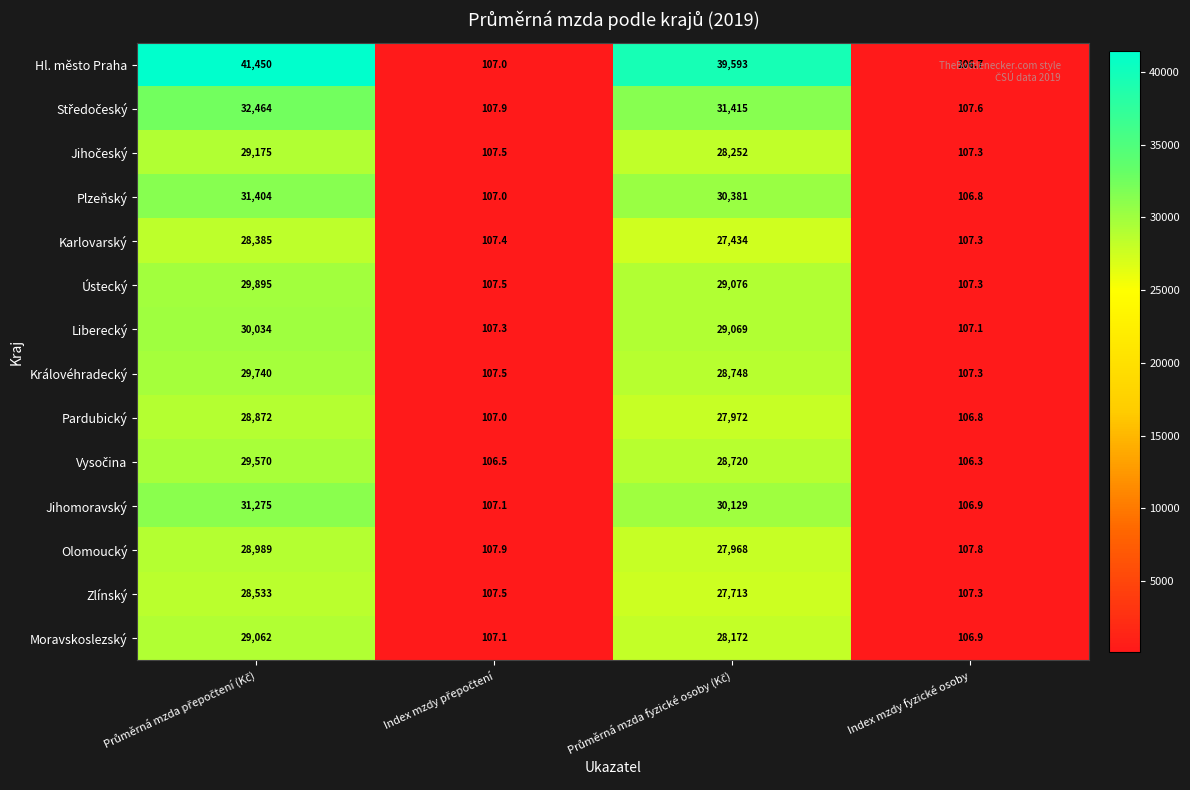

What is the average value of the Karlovarský series?

14008.4